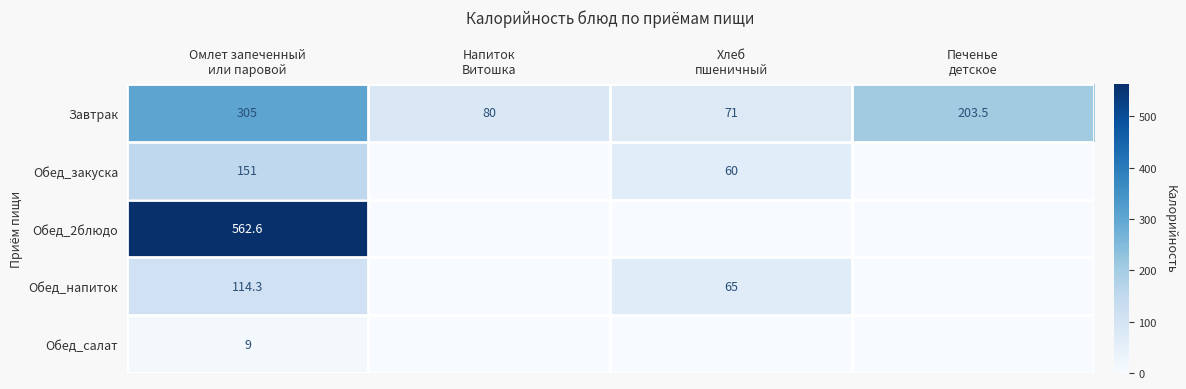

What is the sum of all Завтрак values?

659.5